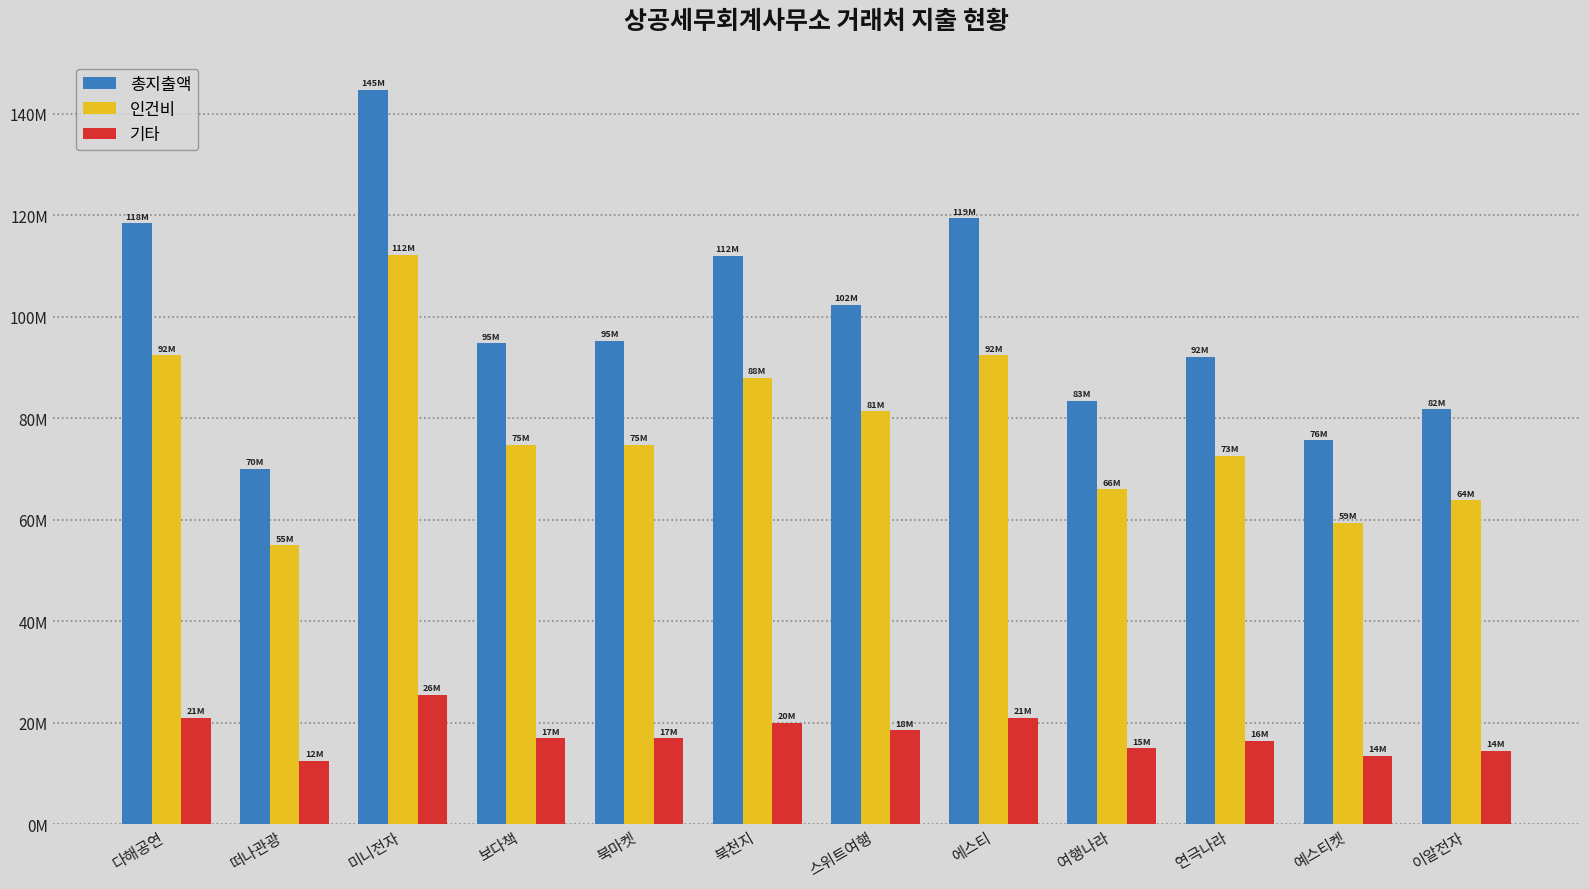

Are the bars horizontal?

No